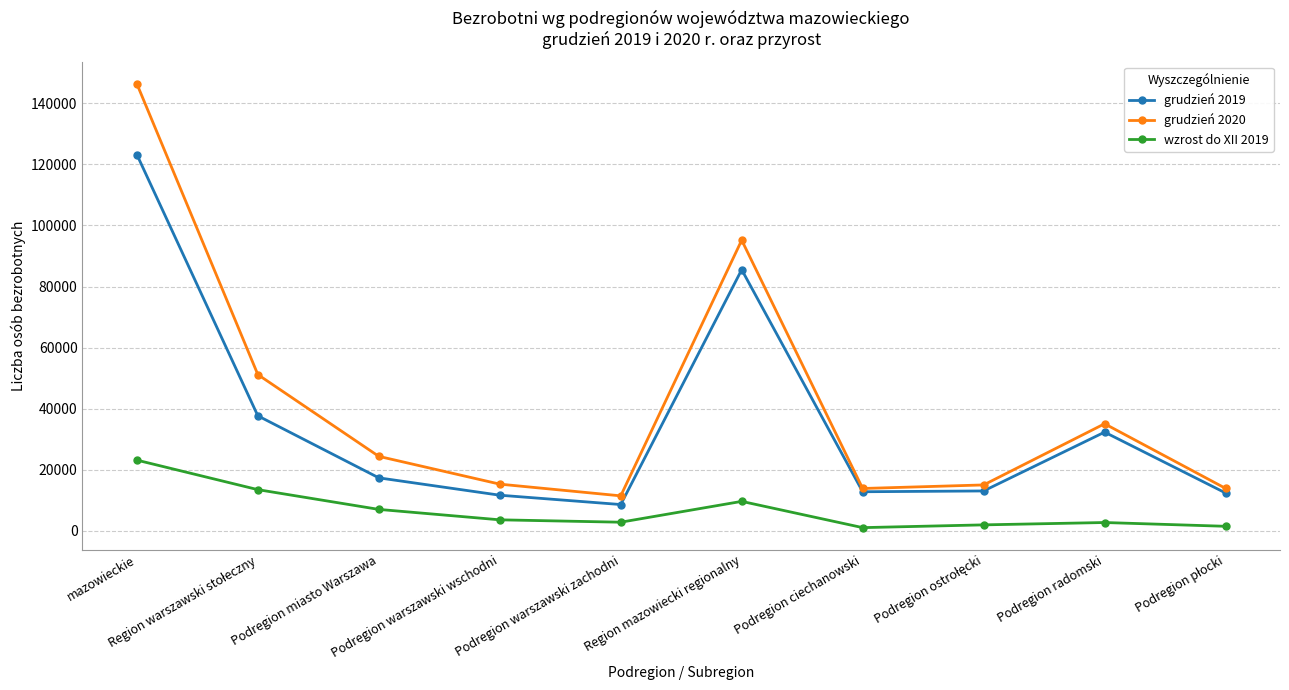

What is the sum of all grudzień 2019 values?

354740